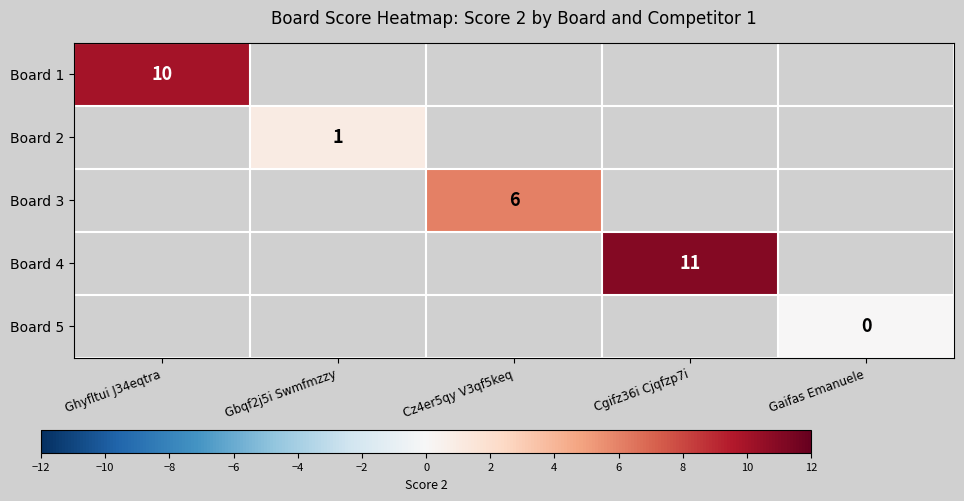

The value of Board 1 at Ghyfltui J34eqtra is 10. True or false?

True